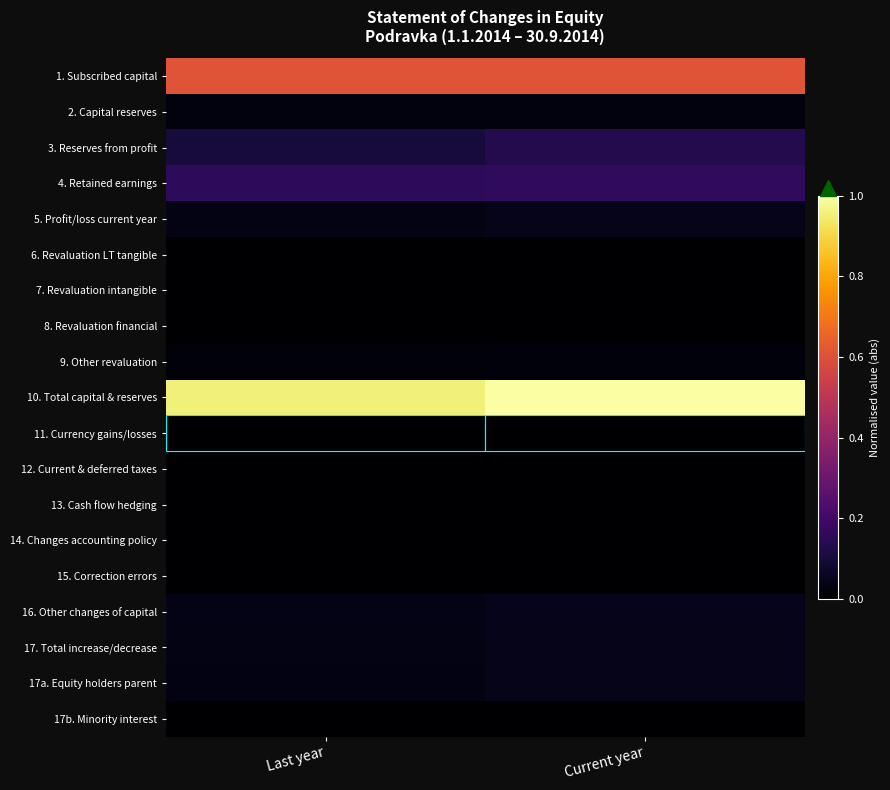

Reading left to right, extract all data points from this chart.

1. Subscribed capital: Last year=0.6	Current year=0.6
2. Capital reserves: Last year=0.0	Current year=0.0
3. Reserves from profit: Last year=0.1	Current year=0.1
4. Retained earnings: Last year=0.2	Current year=0.2
5. Profit/loss current year: Last year=0.0	Current year=0.0
6. Revaluation LT tangible: Last year=0.0	Current year=0.0
7. Revaluation intangible: Last year=0.0	Current year=0.0
8. Revaluation financial: Last year=0.0	Current year=0.0
9. Other revaluation: Last year=0.0	Current year=0.0
10. Total capital & reserves: Last year=1.0	Current year=1.0
11. Currency gains/losses: Last year=0.0	Current year=0.0
12. Current & deferred taxes: Last year=0.0	Current year=0.0
13. Cash flow hedging: Last year=0.0	Current year=0.0
14. Changes accounting policy: Last year=0.0	Current year=0.0
15. Correction errors: Last year=0.0	Current year=0.0
16. Other changes of capital: Last year=0.0	Current year=0.0
17. Total increase/decrease: Last year=0.0	Current year=0.0
17a. Equity holders parent: Last year=0.0	Current year=0.0
17b. Minority interest: Last year=0.0	Current year=0.0